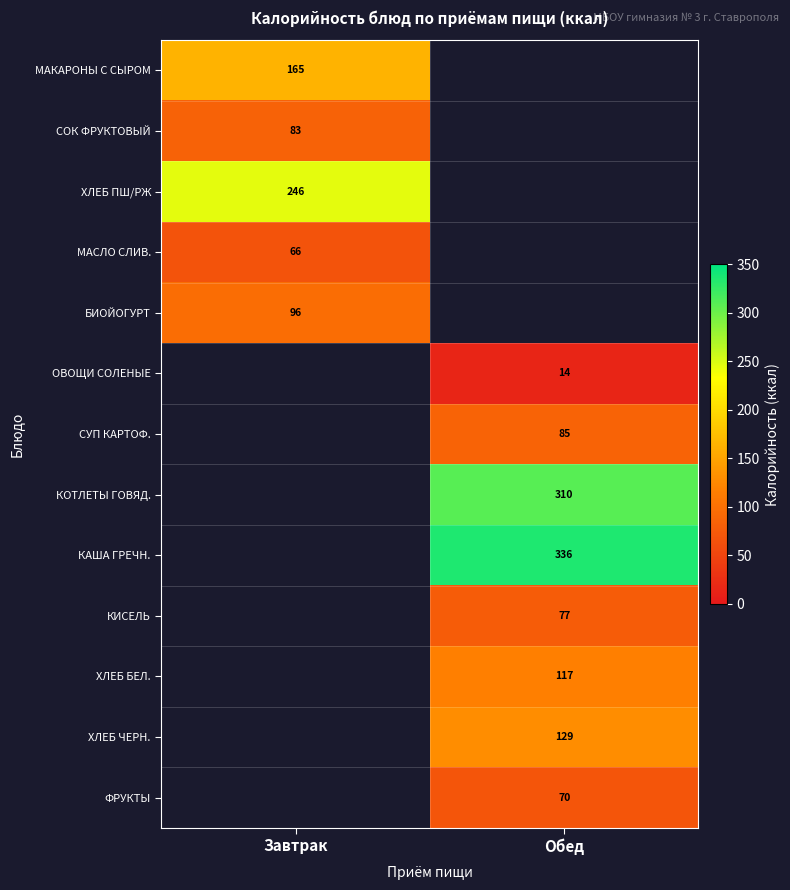

The СУП КАРТОФ. series shows 85.0 at Обед. True or false?

True